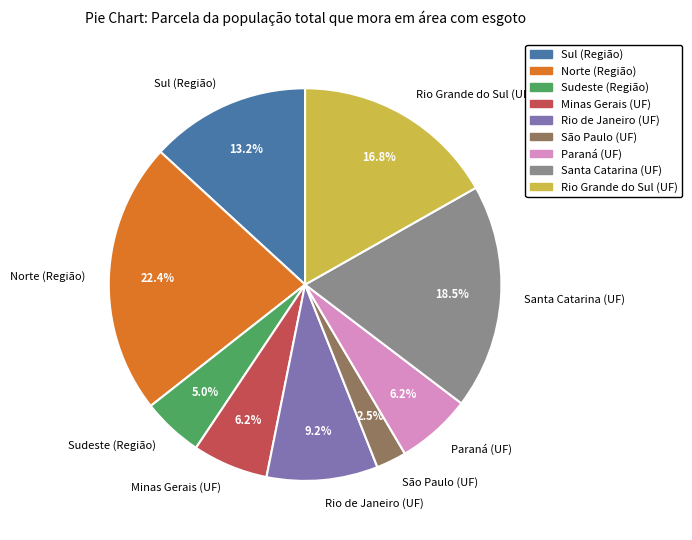

Count the number of slices in the pie.

9